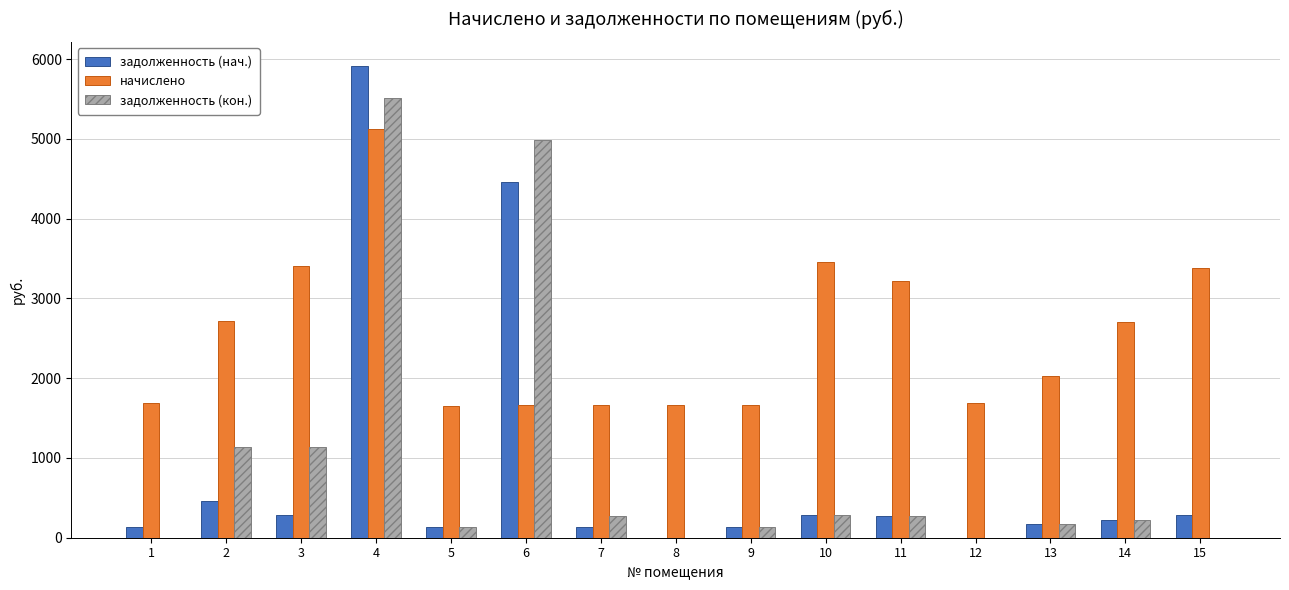

Between 4 and 7, which series saw the biggest shift?

задолженность (нач.)